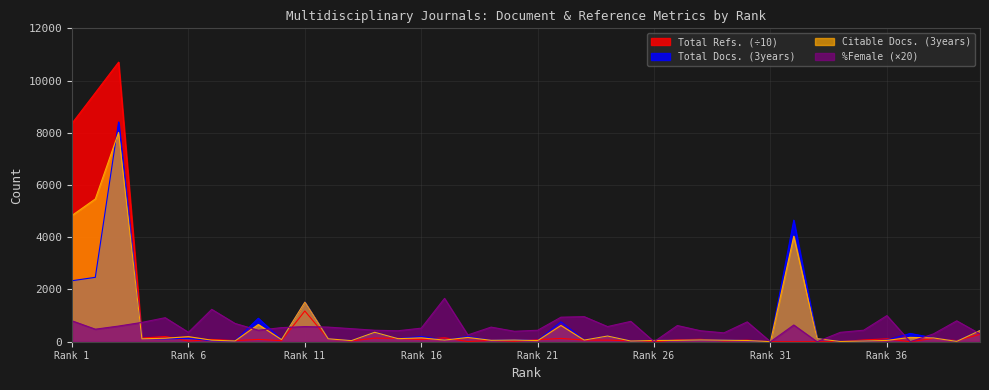

Count the number of categories in the chart.

40